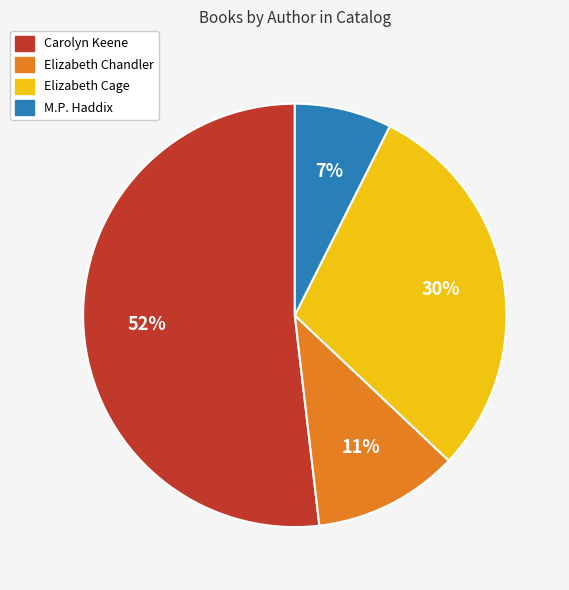

To the nearest percent, what is the average slice percentage?

25%